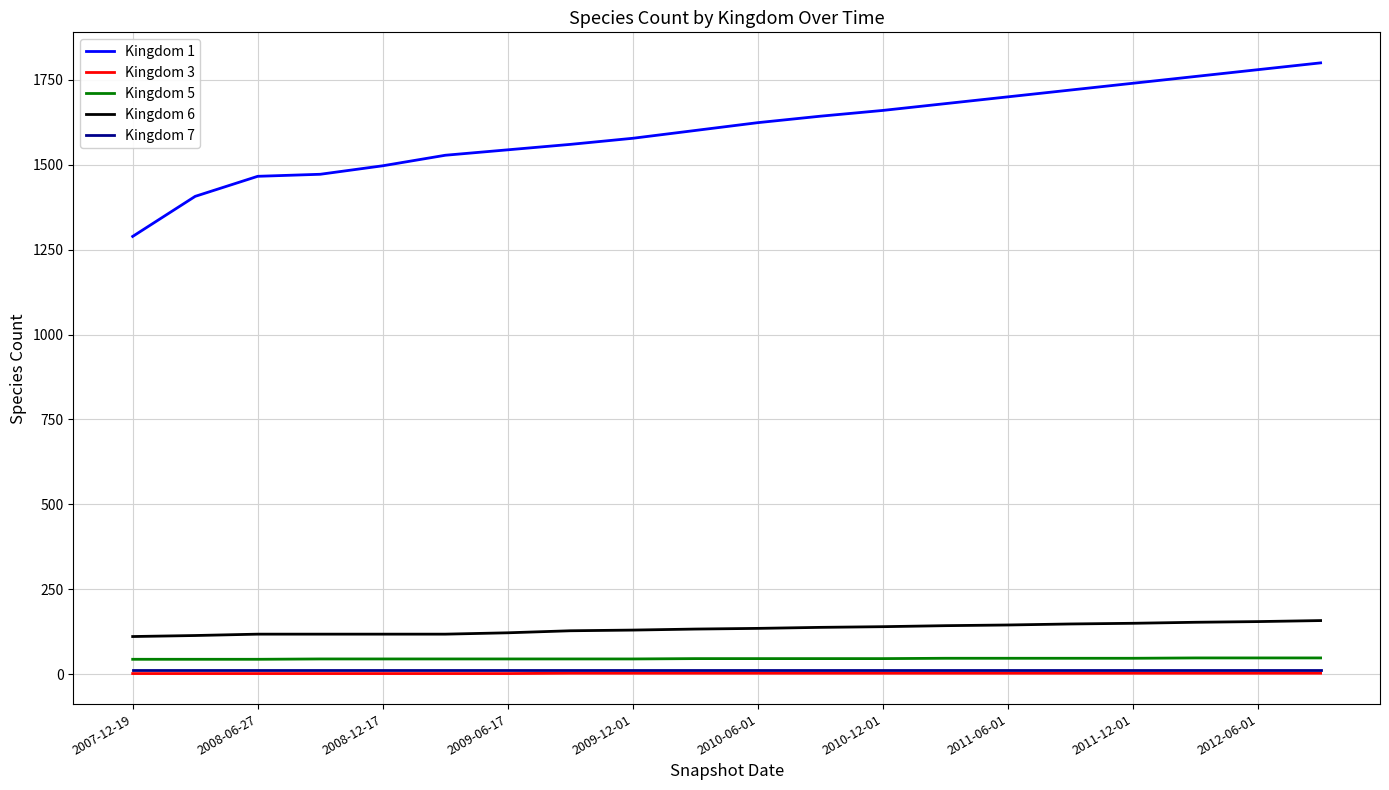

Which series has the largest total across all categories?

Kingdom 1